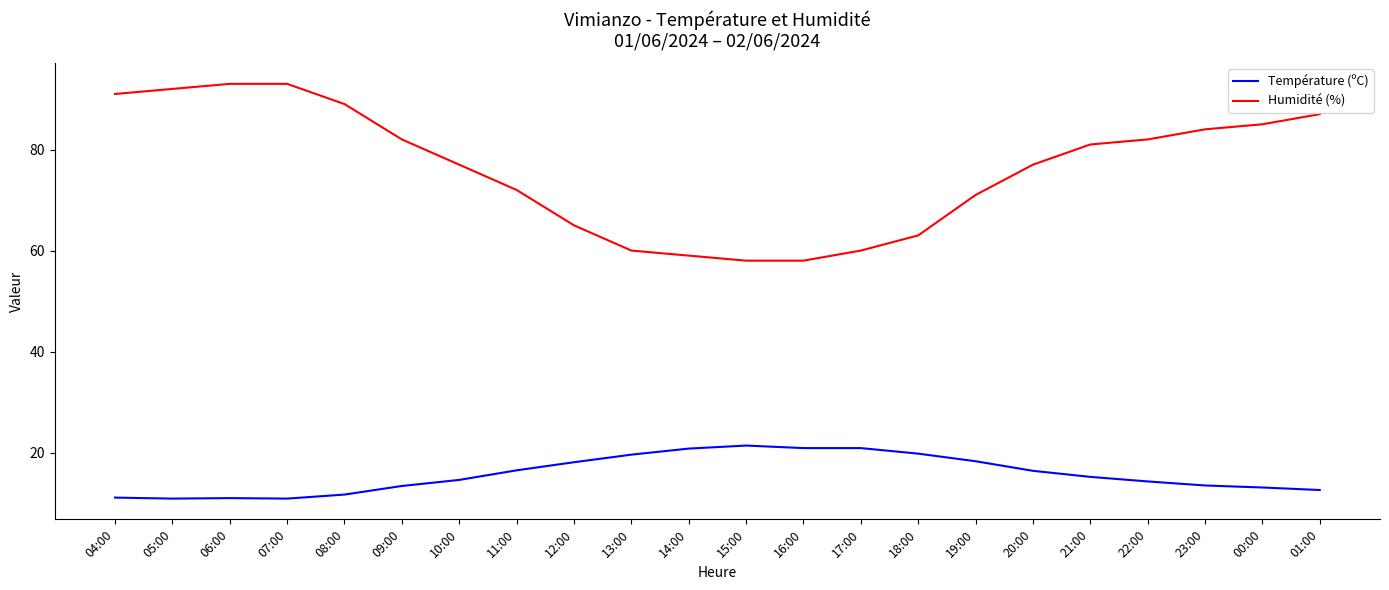

List the series in order of their overall mean, lowest first.

Température (ºC), Humidité (%)